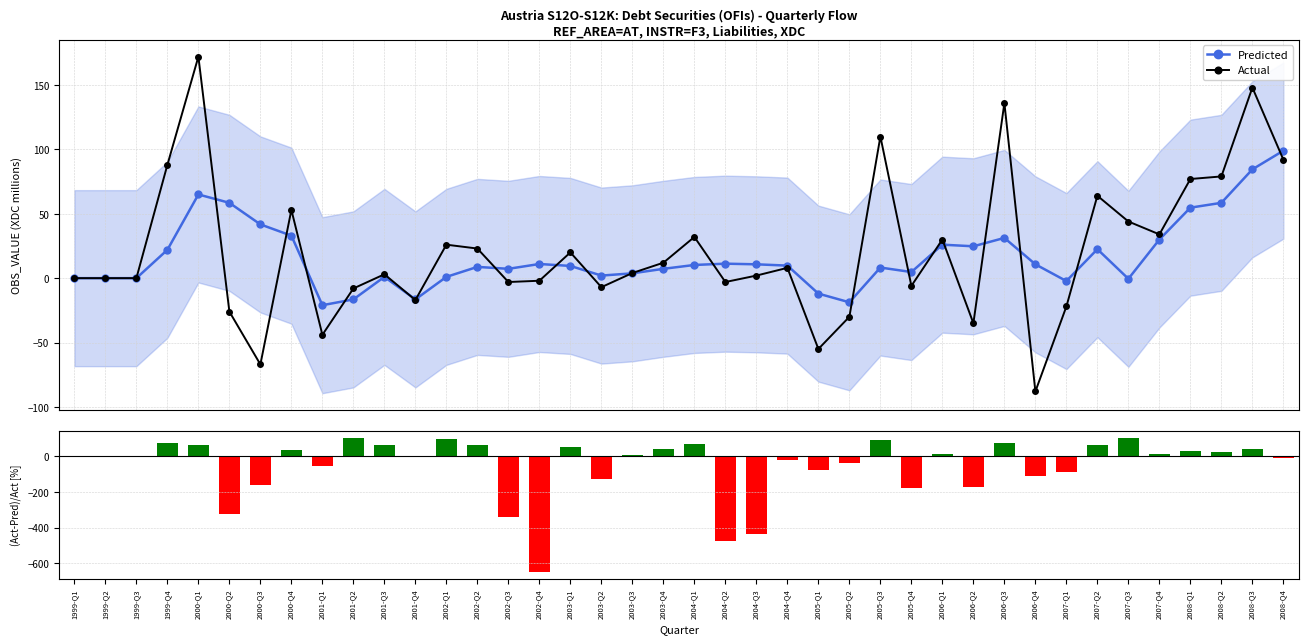

Are the bars grouped side by side (vs. stacked)?

Yes